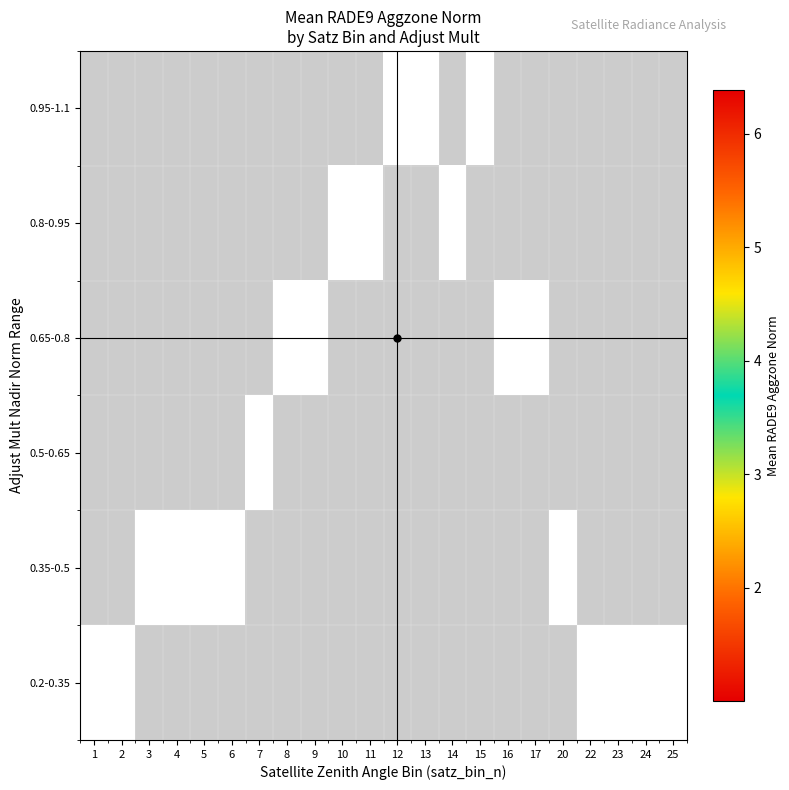

Is the value of 0.2-0.35 at 17 greater than the value of 0.8-0.95 at 2?

No